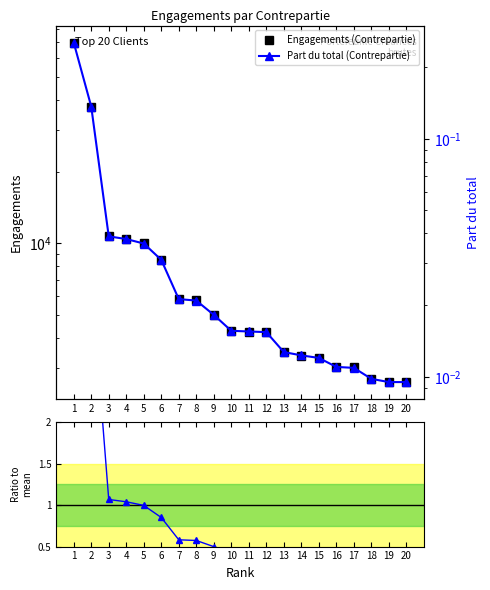

What is the spread (max minus min) of values at 5?

10000.0